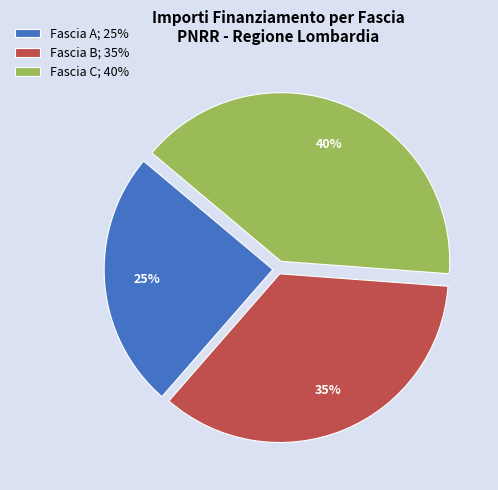

To the nearest percent, what is the average slice percentage?

33%